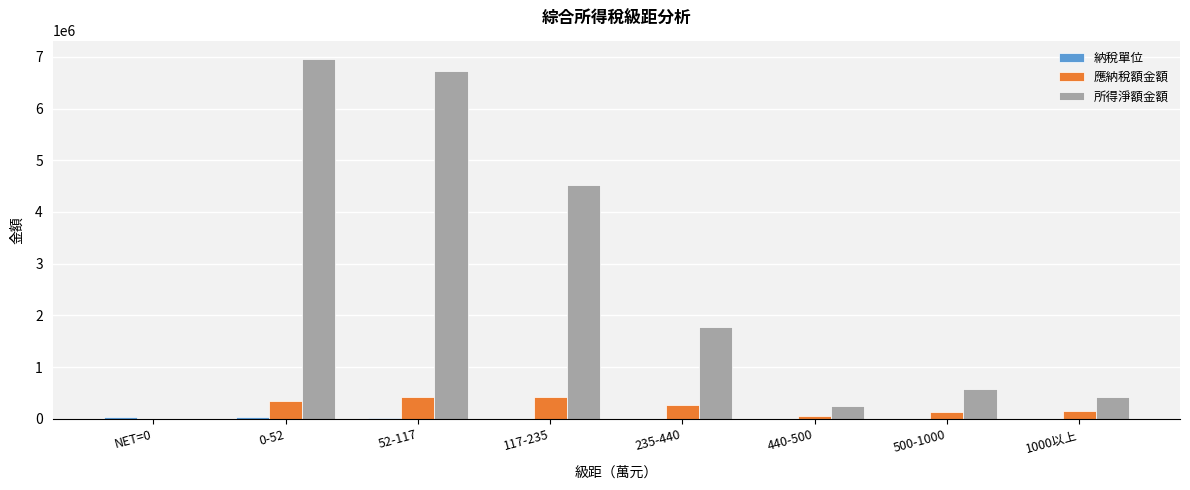

Which series has the largest total across all categories?

所得淨額金額